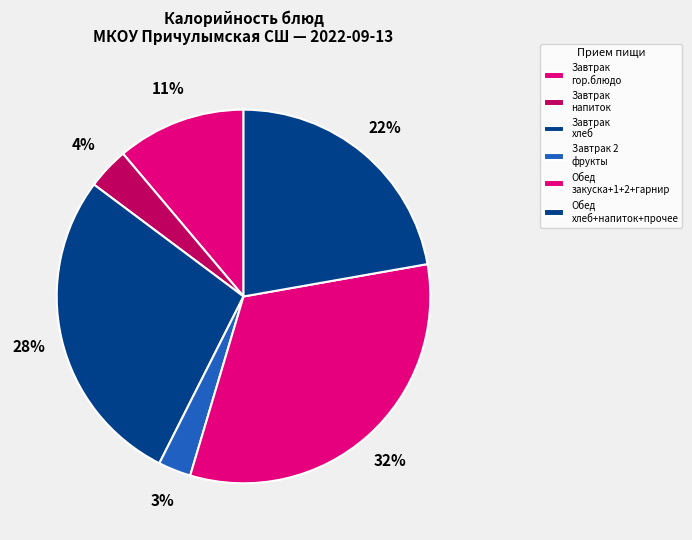

Count the number of slices in the pie.

6